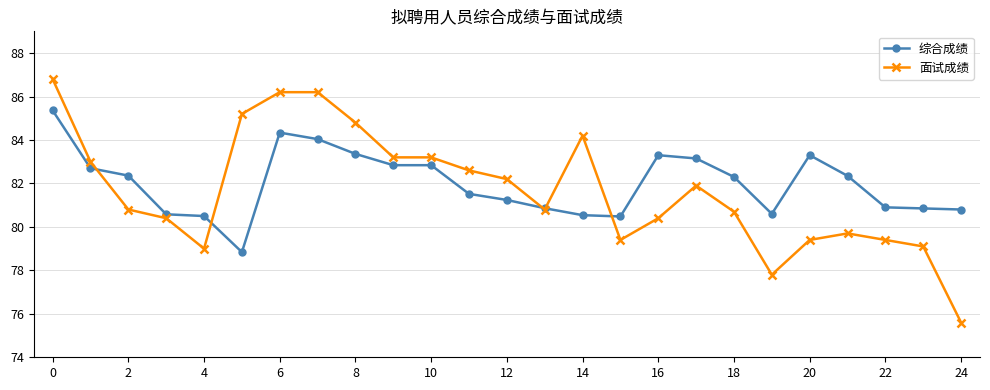

What is the value of the 综合成绩 point at the 18th from the left?

83.2